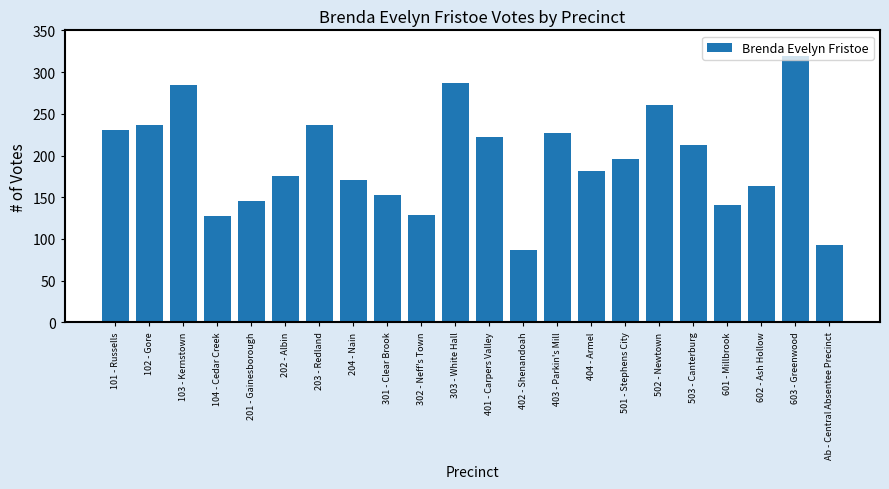

At which category does the chart reach its peak across all series?

603 - Greenwood